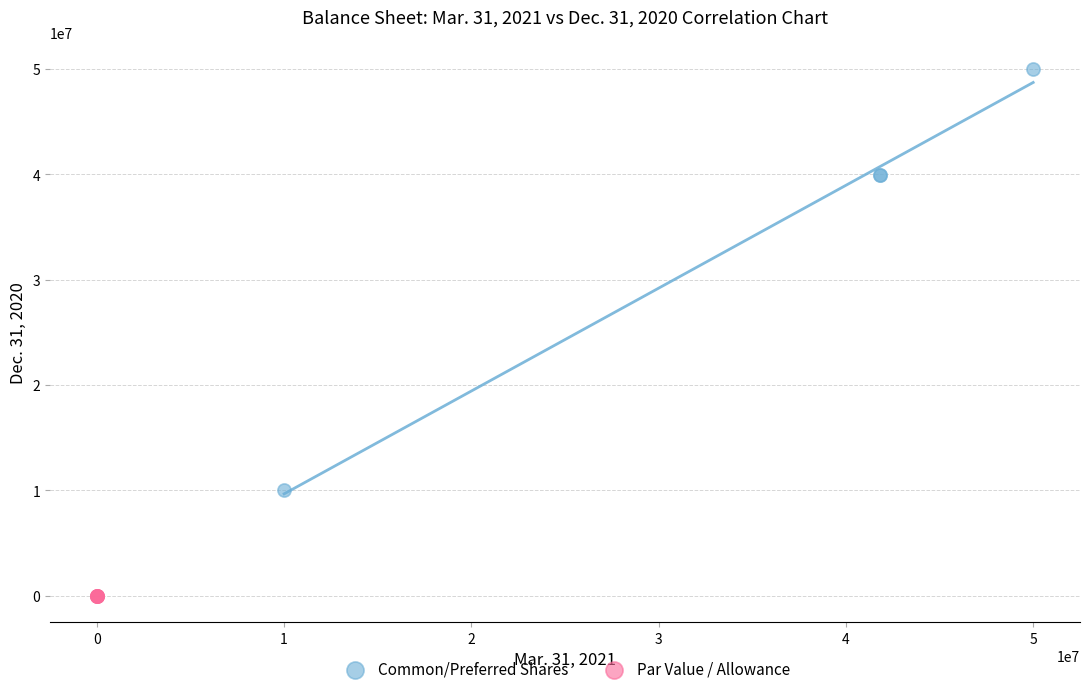

Which series has the widest spread of Y values?

Common/Preferred Shares